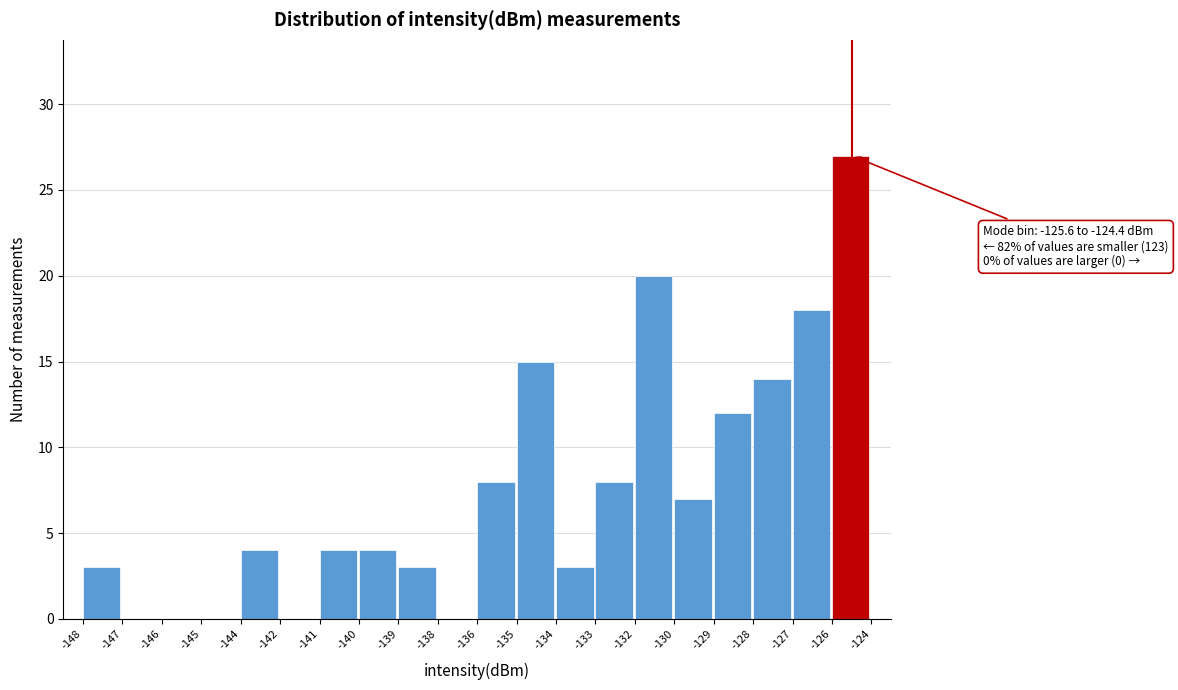

Reading left to right, extract all data points from this chart.

-148=3	-147=0	-146=0	-145=0	-144=4	-142=0	-141=4	-140=4	-139=3	-138=0	-136=8	-135=15	-134=3	-133=8	-132=20	-130=7	-129=12	-128=14	-127=18	-126=27